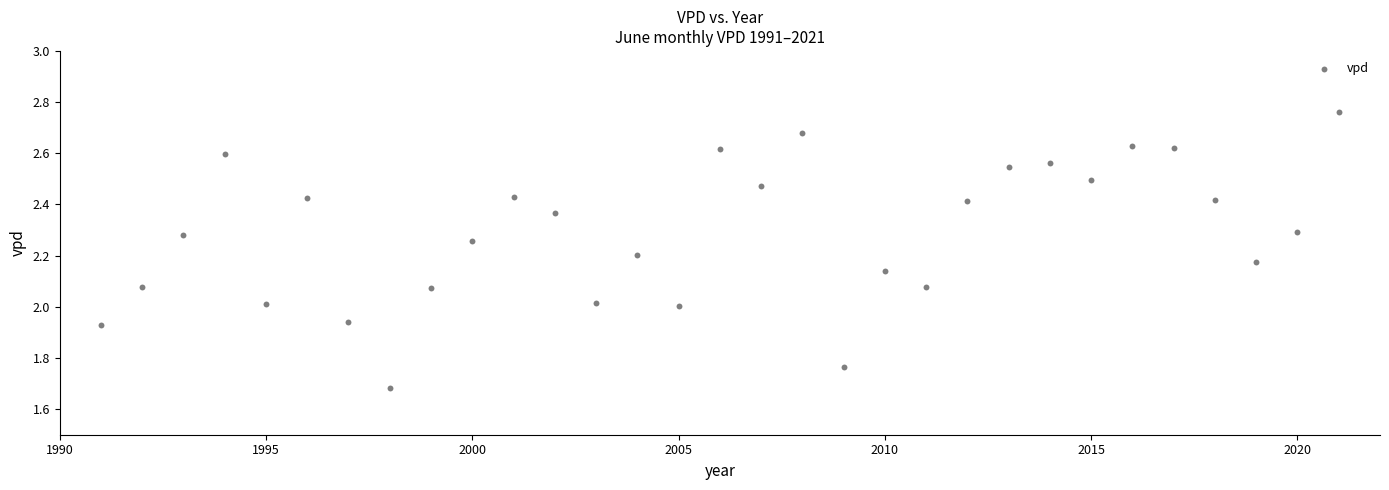

What is the range of X values (max minus min)?

30.0